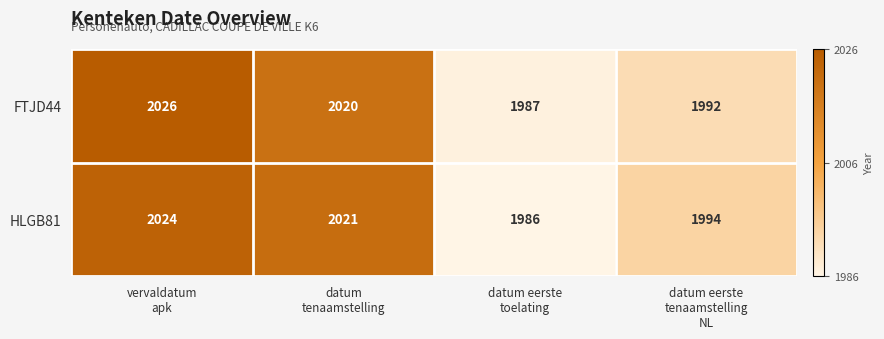

What is the sum of all FTJD44 values?

8025